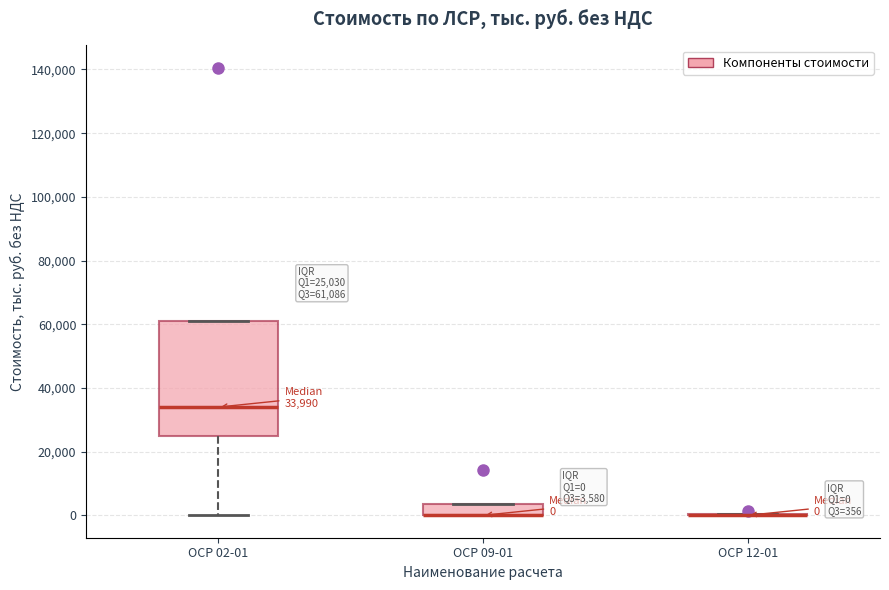

Which box is the tallest, from its lower edge to its upper edge?

ОСР 02-01